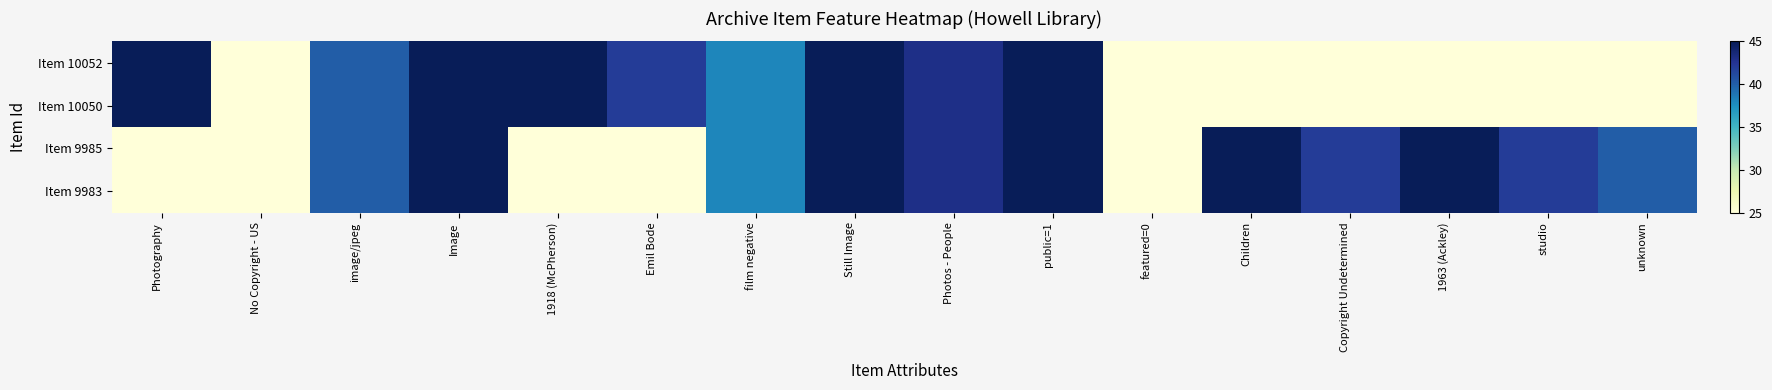

At how many categories does at least one series exceed 40?

11